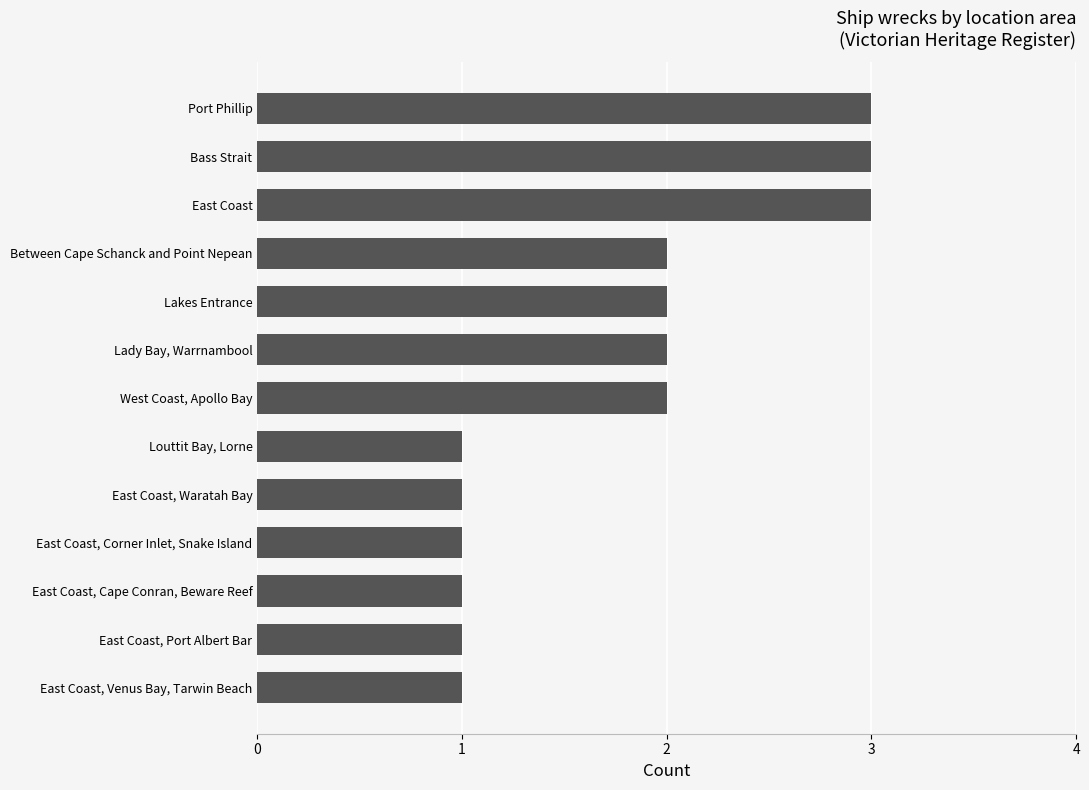

What is the change in value from East Coast, Waratah Bay to Bass Strait?

+2